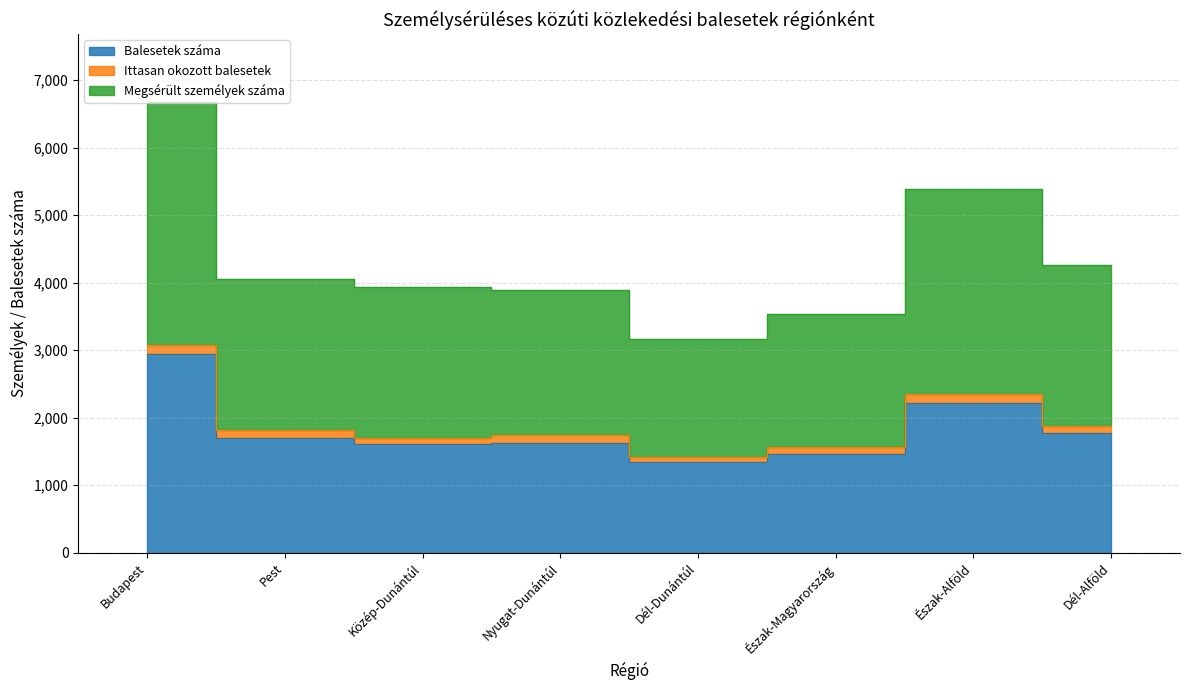

Is it true that Balesetek száma equals 2220 at Észak-Alföld?

True